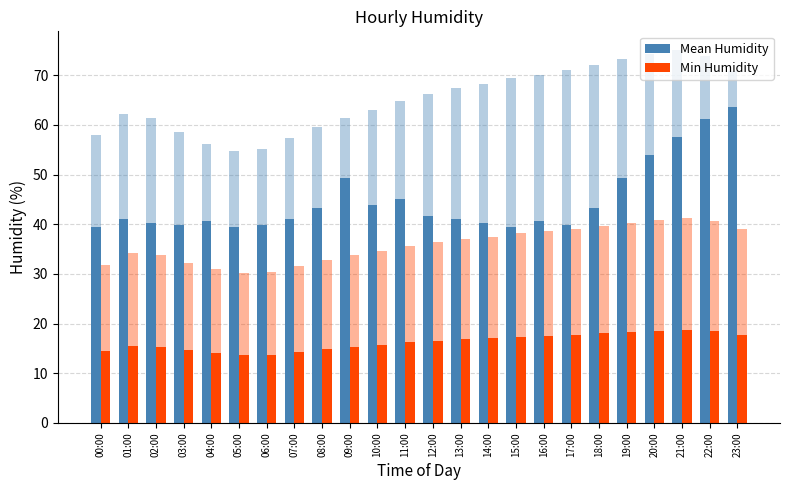

Which series has the largest total across all categories?

Mean Humidity